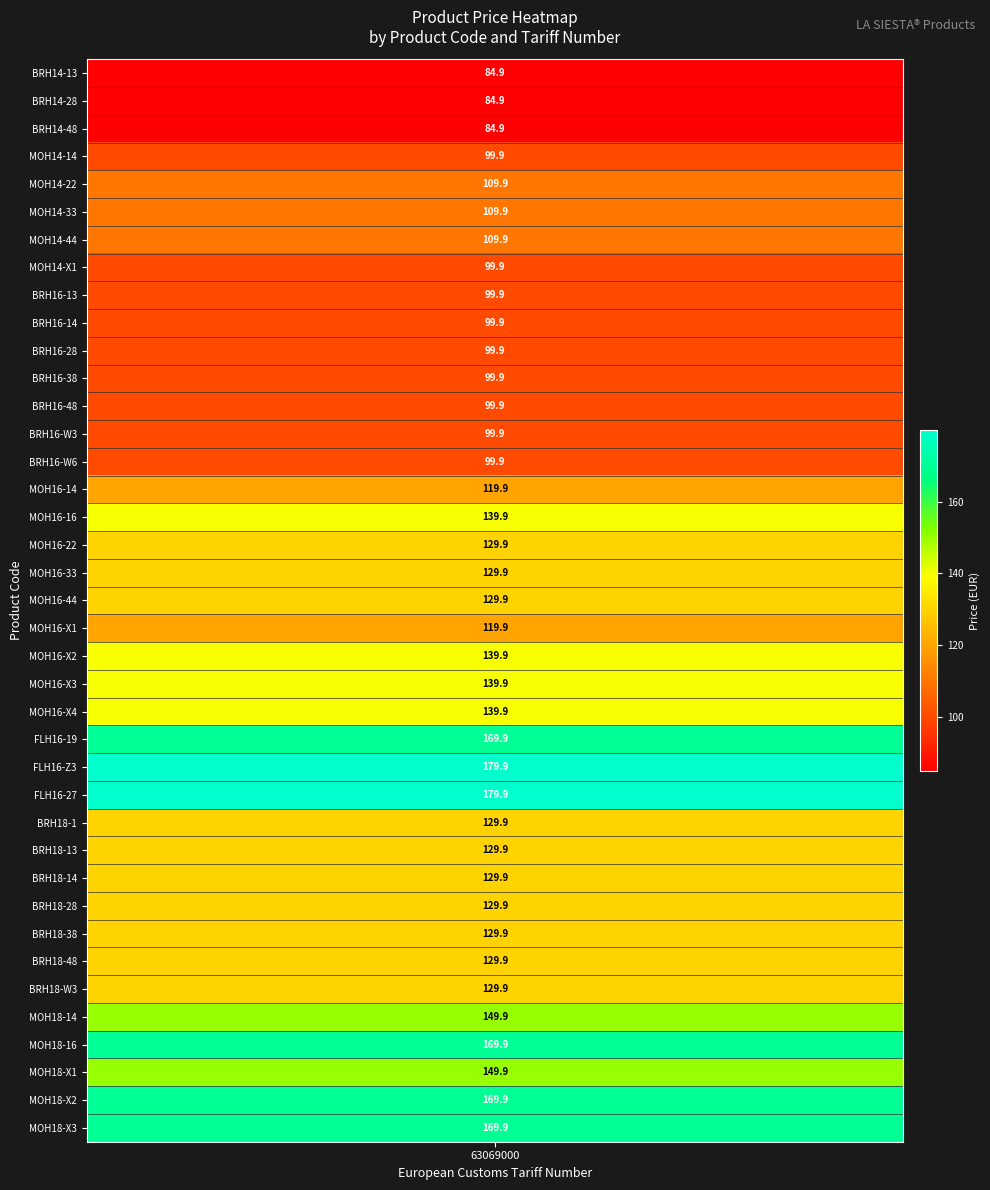

What is the change in value from 23 to 33?

-10.0